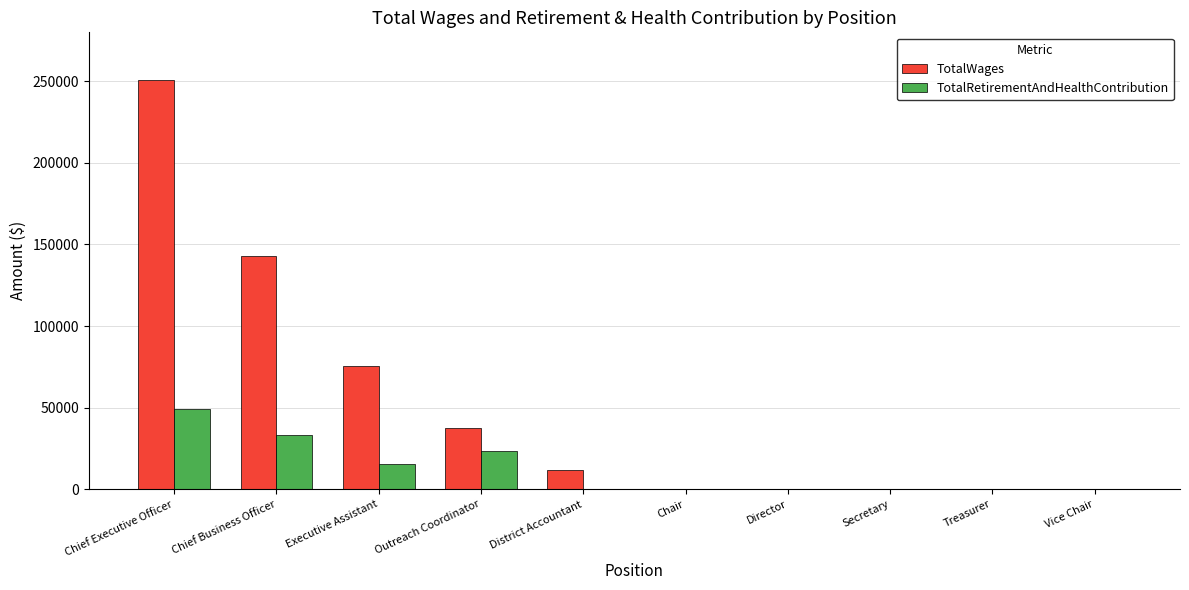

True or false: TotalWages has a value of 75586 at Executive Assistant.

True